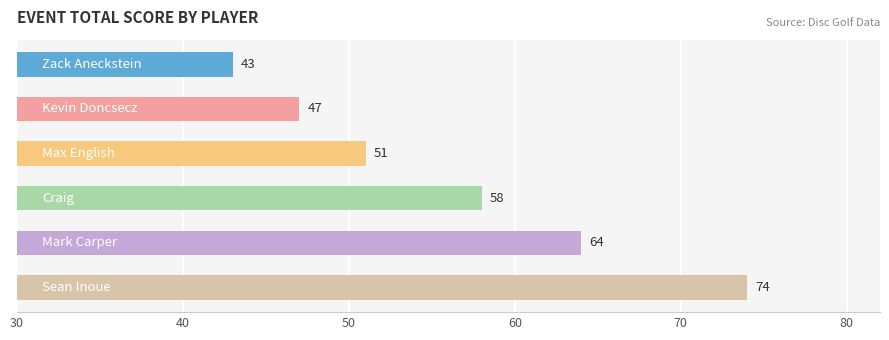

What is the smallest value displayed?

43